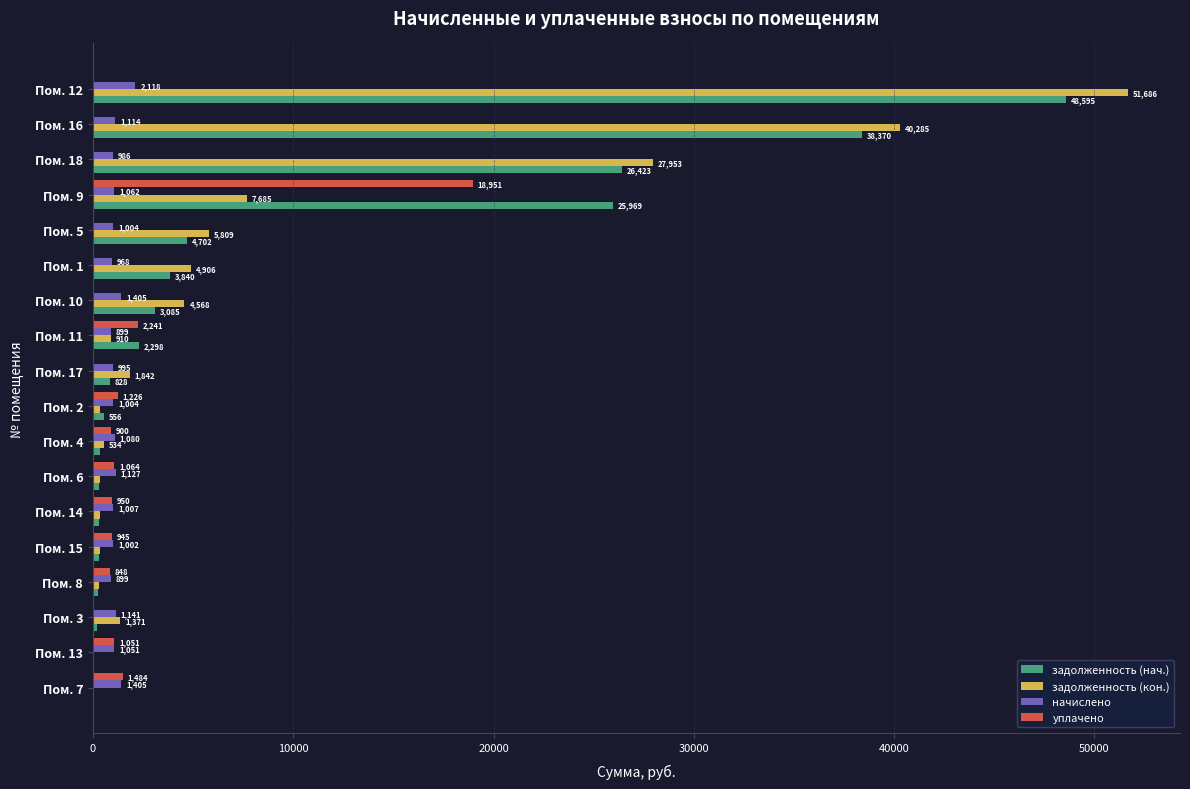

The value of задолженность (кон.) at Пом. 9 is 12335.8. True or false?

False